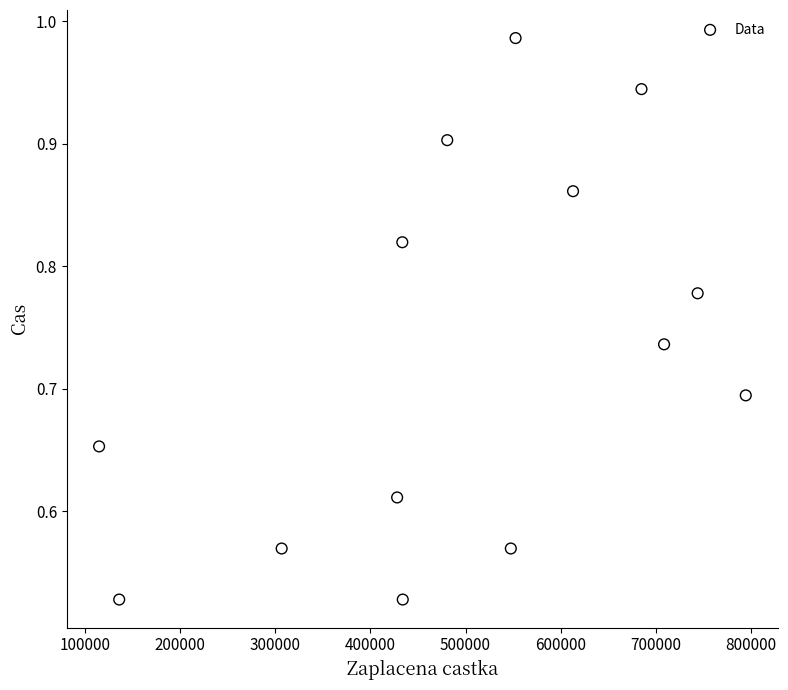

What is the range of X values (max minus min)?

679756.0